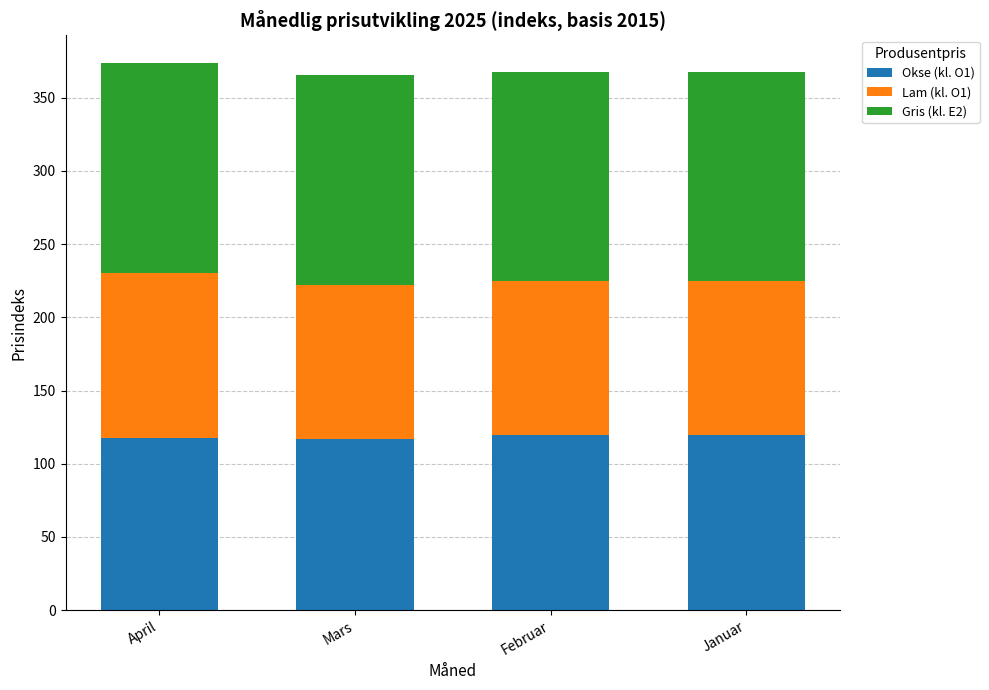

What is the average value of the Okse (kl. O1) series?

118.4